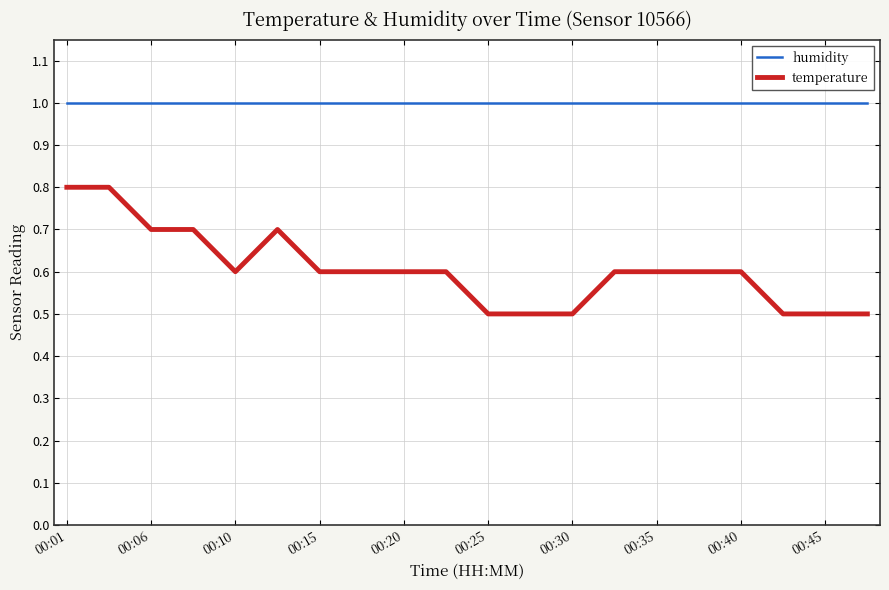

True or false: humidity and temperature cross at least once.

False